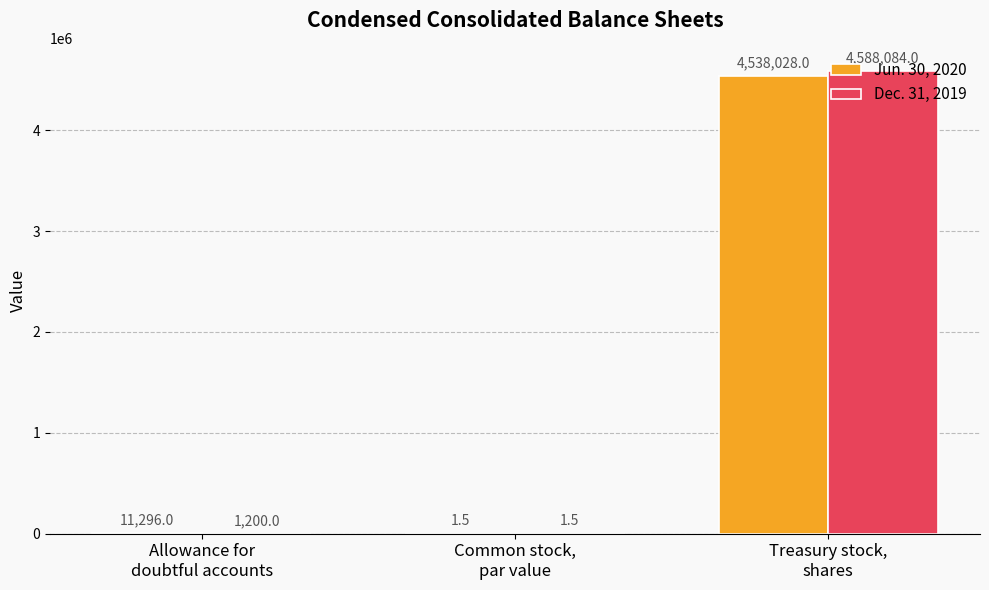

Reading left to right, extract all data points from this chart.

Jun. 30, 2020: 11296.0	1.5	4538028.0
Dec. 31, 2019: 1200.0	1.5	4588084.0